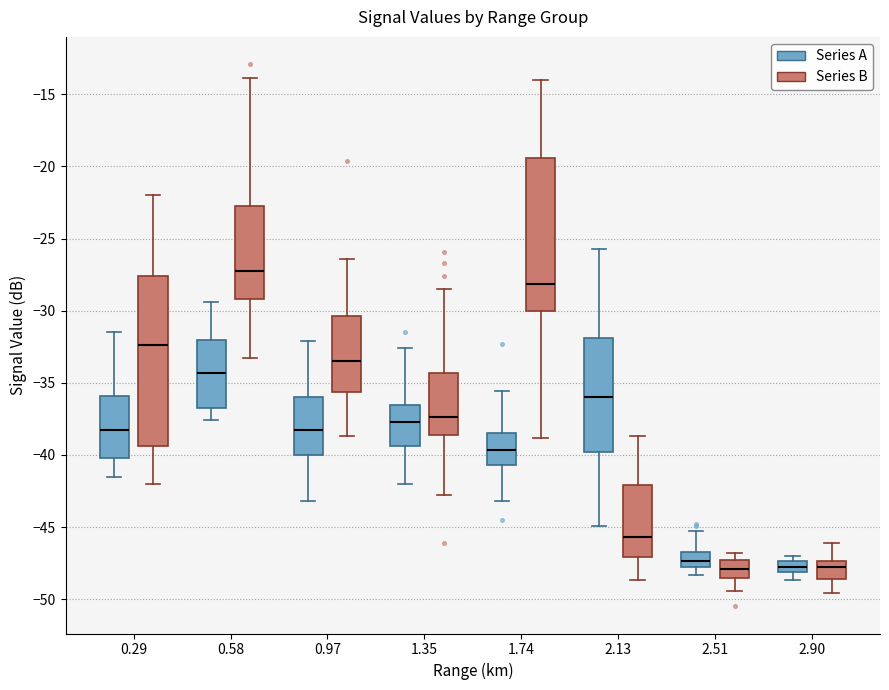

Where is the upper edge of the box for 2.90 (Series A) on the y-axis? The values are not printed on the chart, so give them approximately, as read against the axis.

-47.5